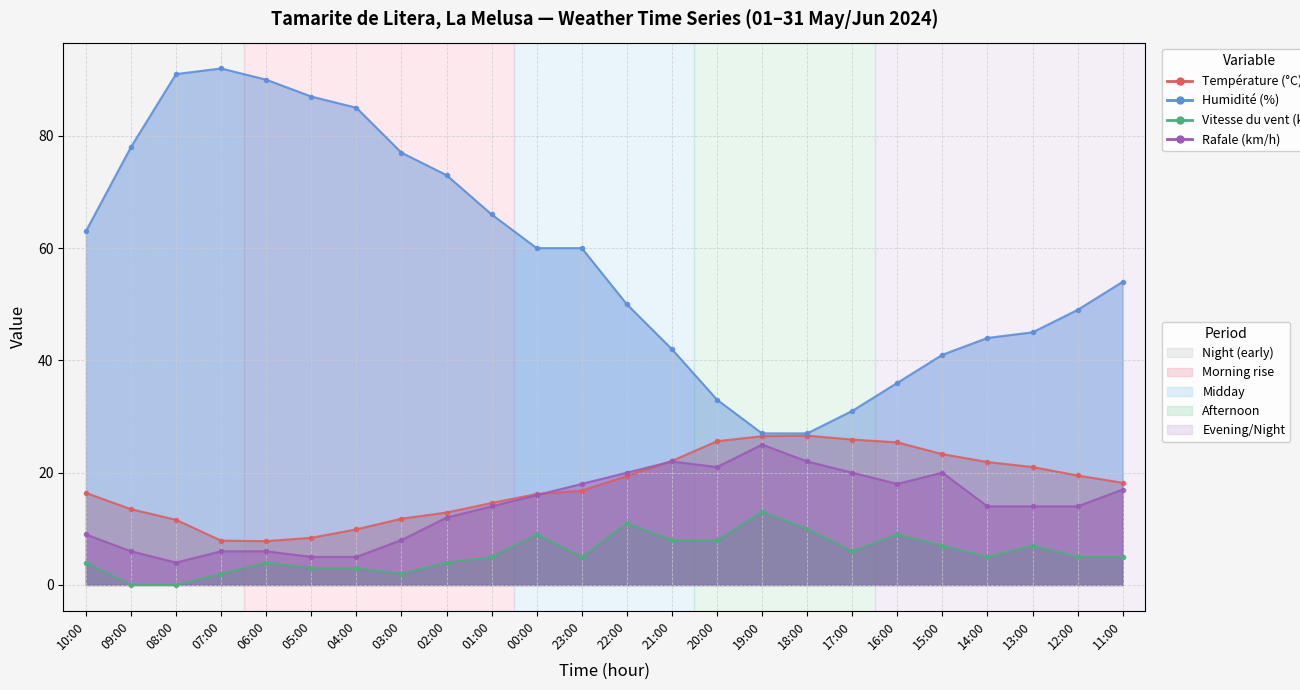

Where is the first local minimum for Température (°C)?

06:00